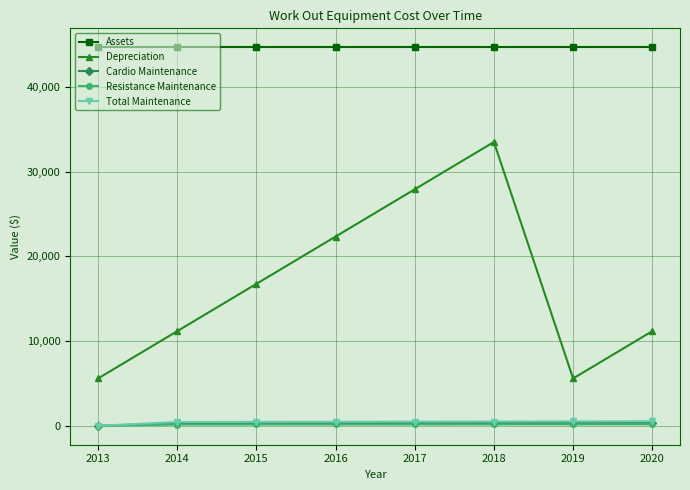

At which label does Depreciation first exceed 16756?

2015